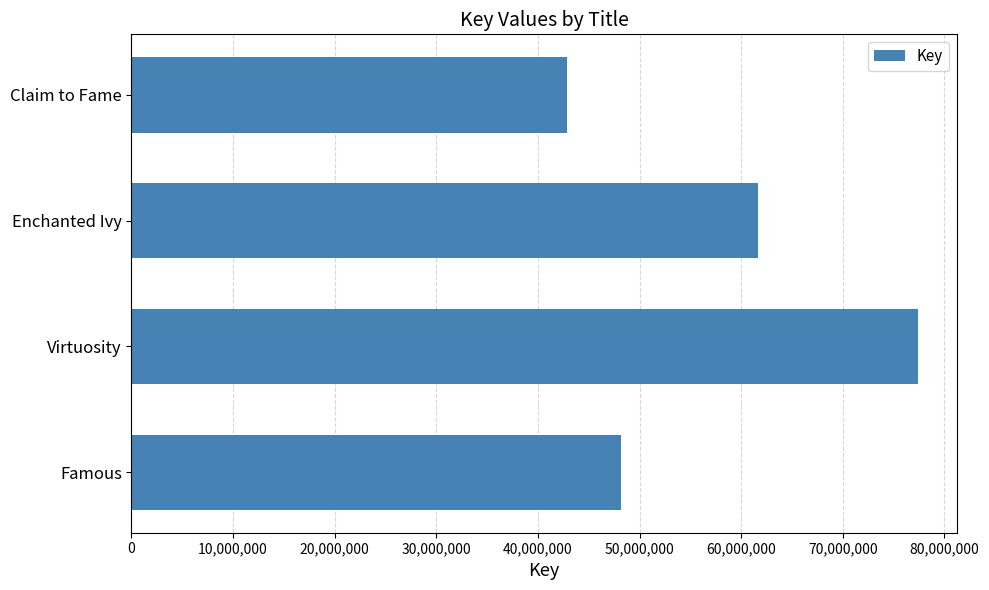

At which category does the chart reach its peak across all series?

Virtuosity